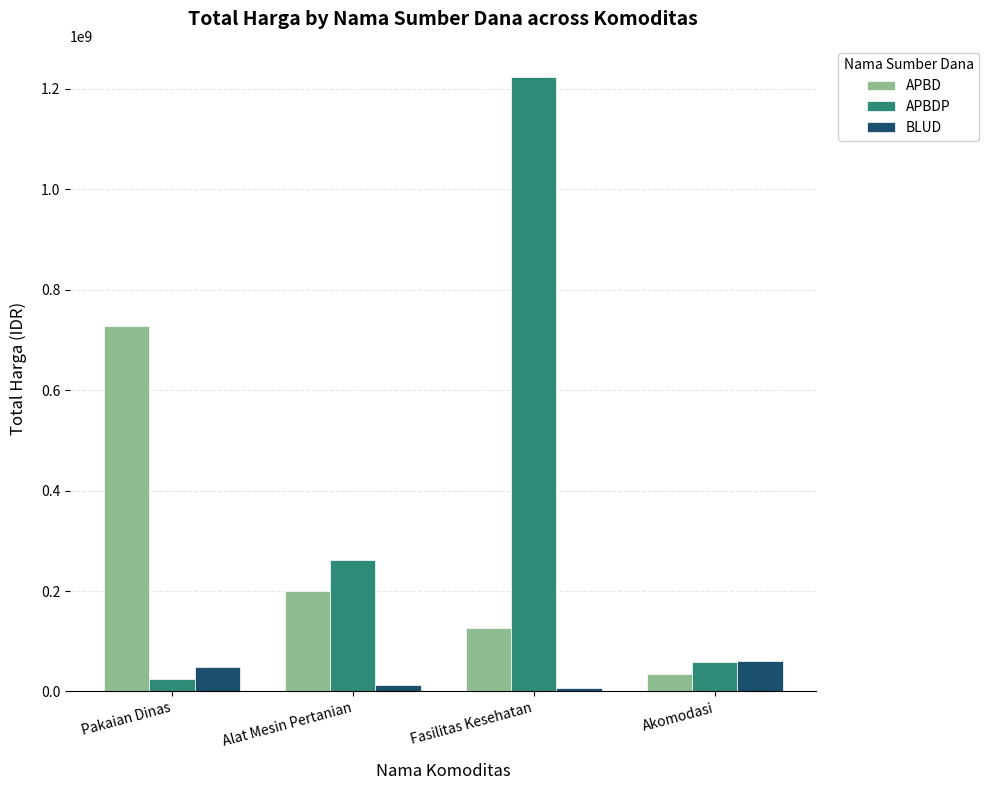

What is the label of the 4th bar from the left?

Akomodasi